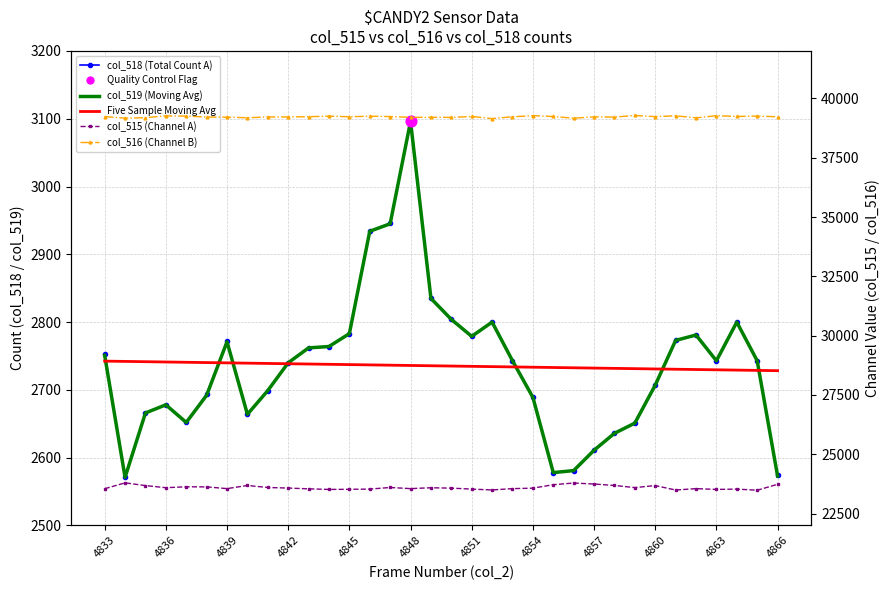

Which series has the widest spread of Y values?

col_518 (Total Count A)